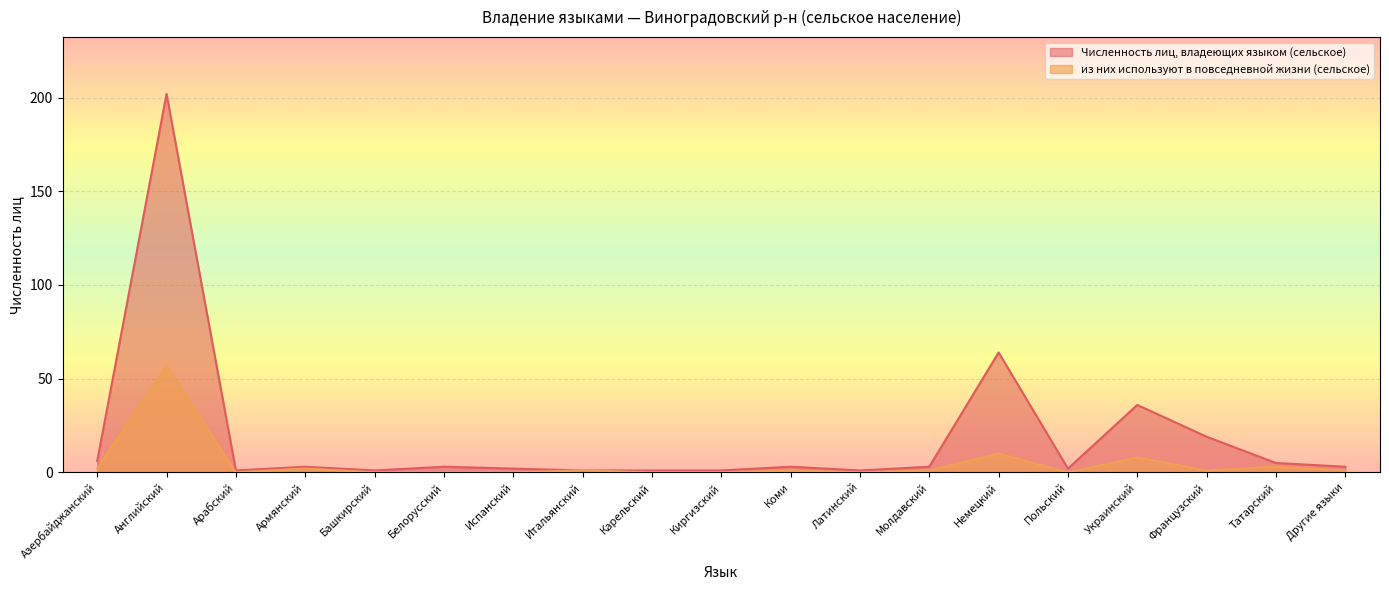

In из них используют в повседневной жизни (сельское), how many points are higher than both neighbors (excluding endpoints)?

7